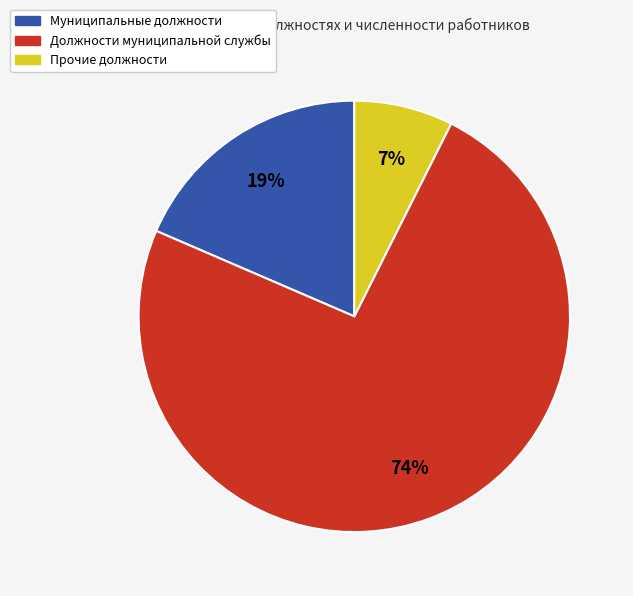

Is there any slice that represents more than half of the pie?

Yes